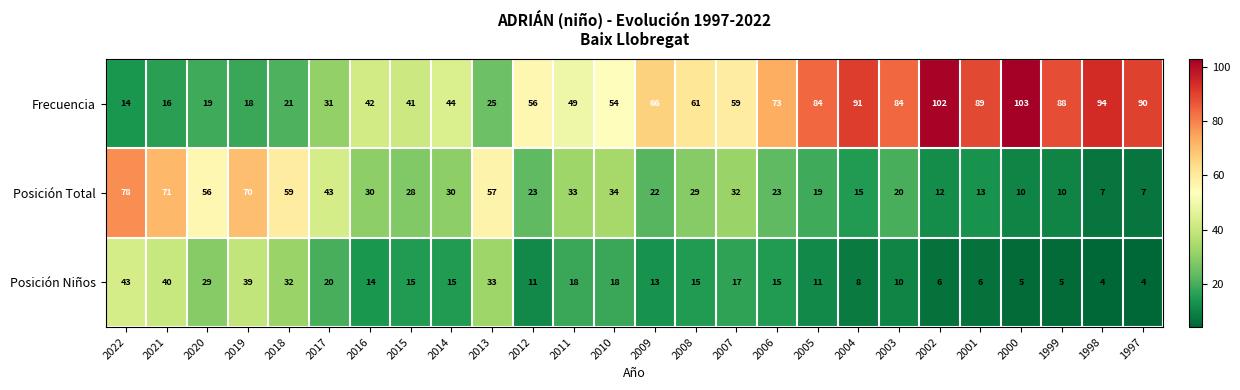

At 2008, list the series in order from largest to smallest.

Frecuencia, Posición Total, Posición Niños